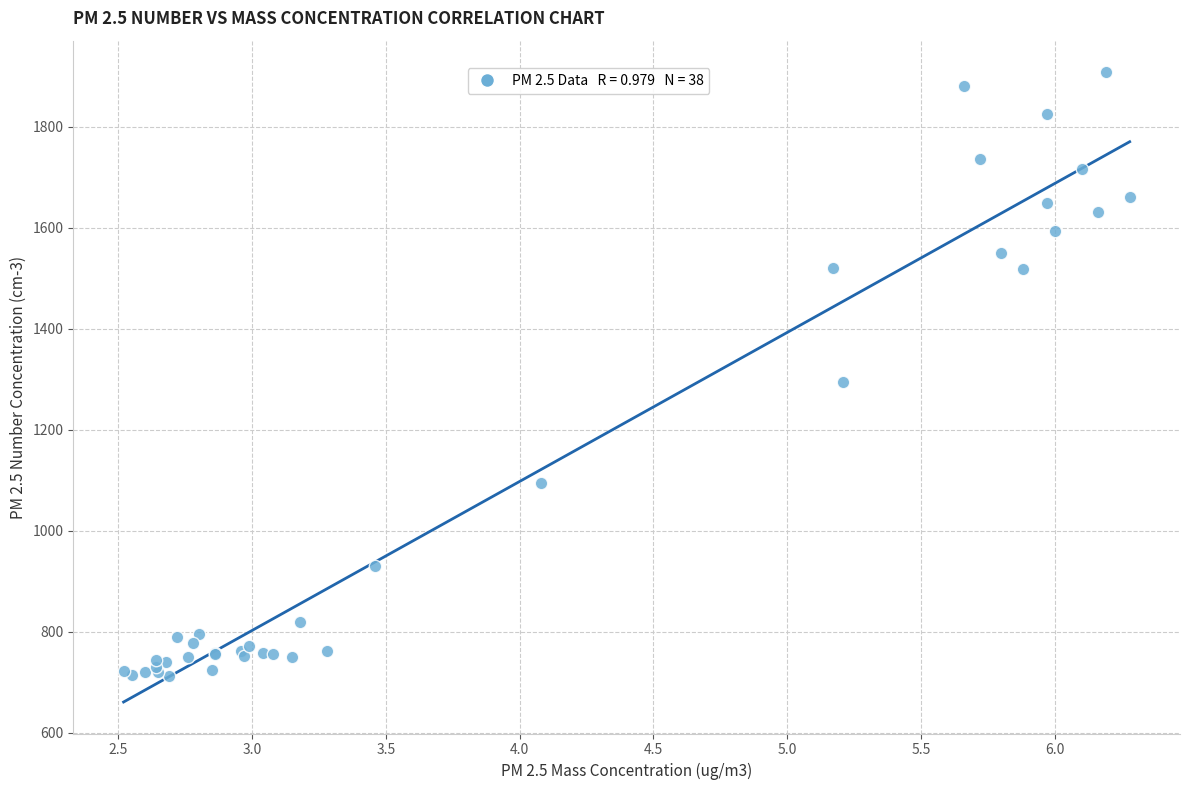

What Y value in the scatter plot is closest to 1310?

1295